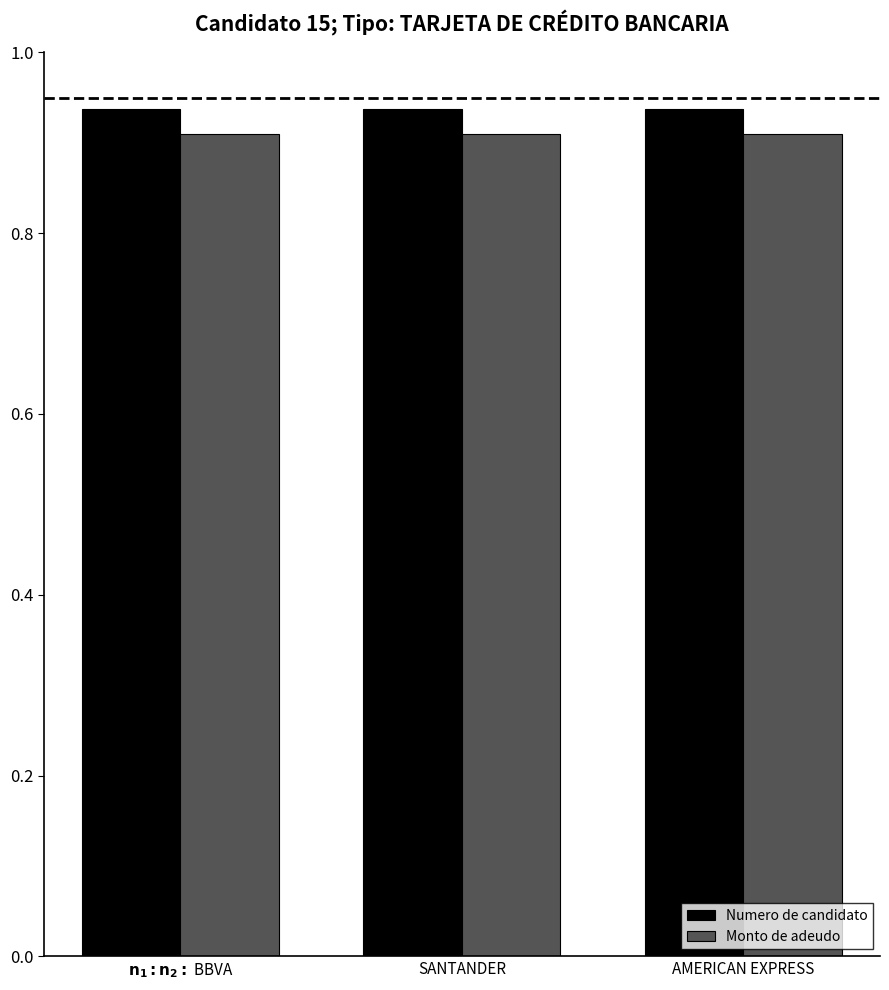

What are all the series names shown in the legend?

Numero de candidato, Monto de adeudo